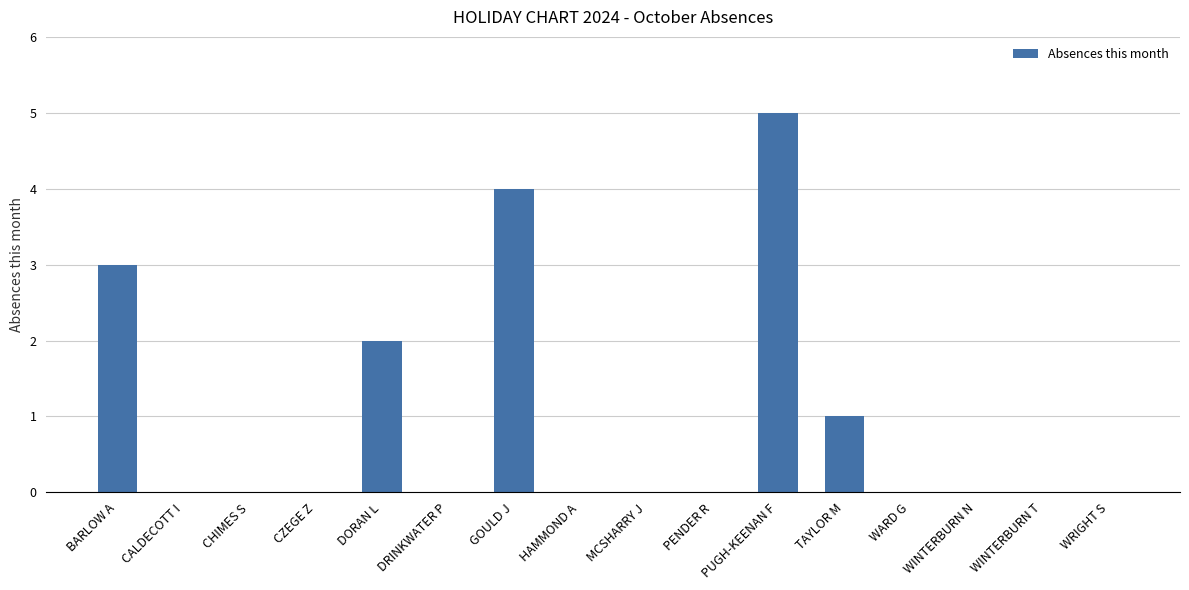

What is the maximum value shown in the chart?

5